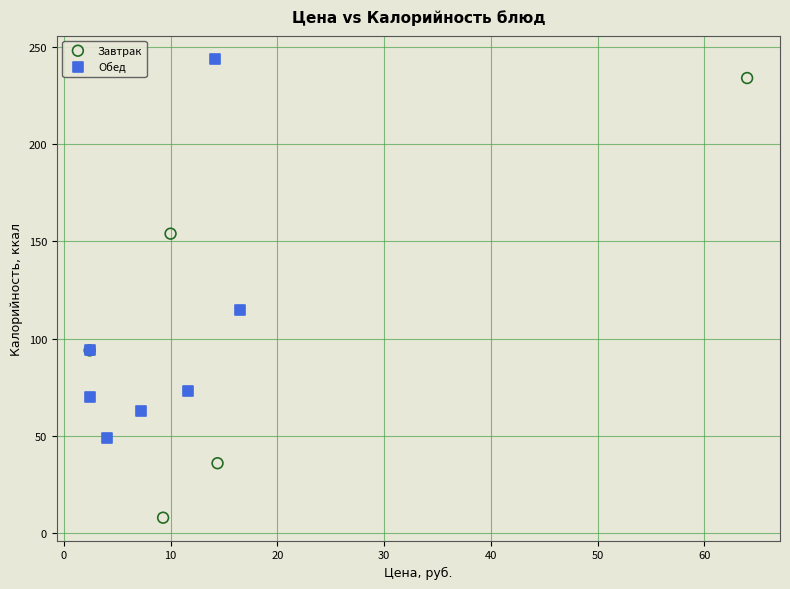

Which series contains the lowest Y value?

Завтрак